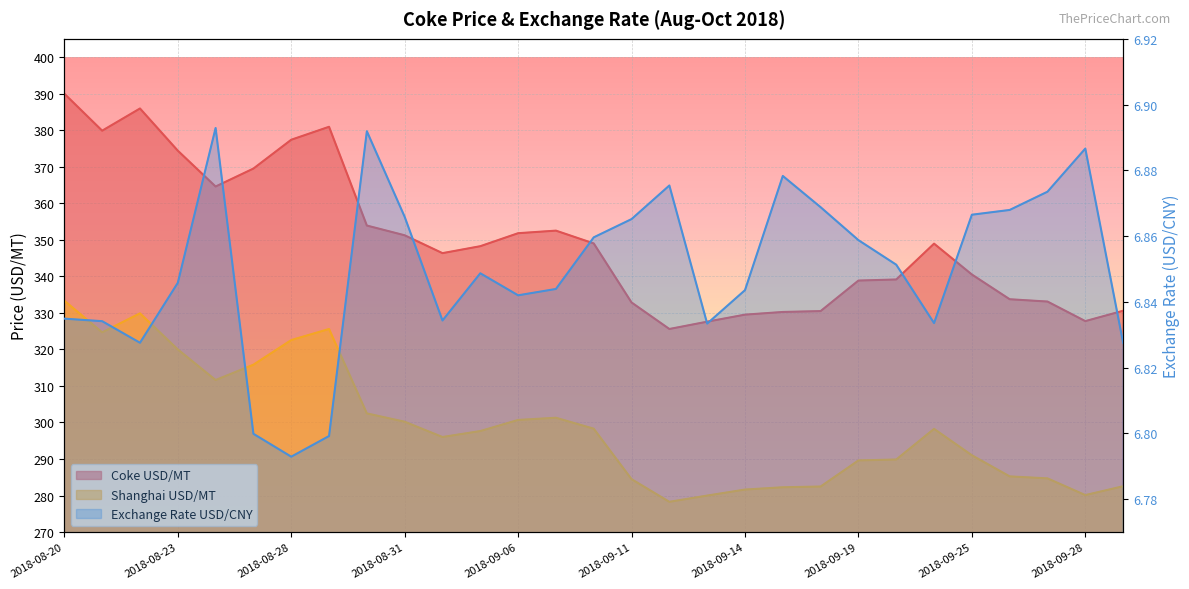

What is the difference between the second highest and minimum values in the Coke USD/MT series?

60.4